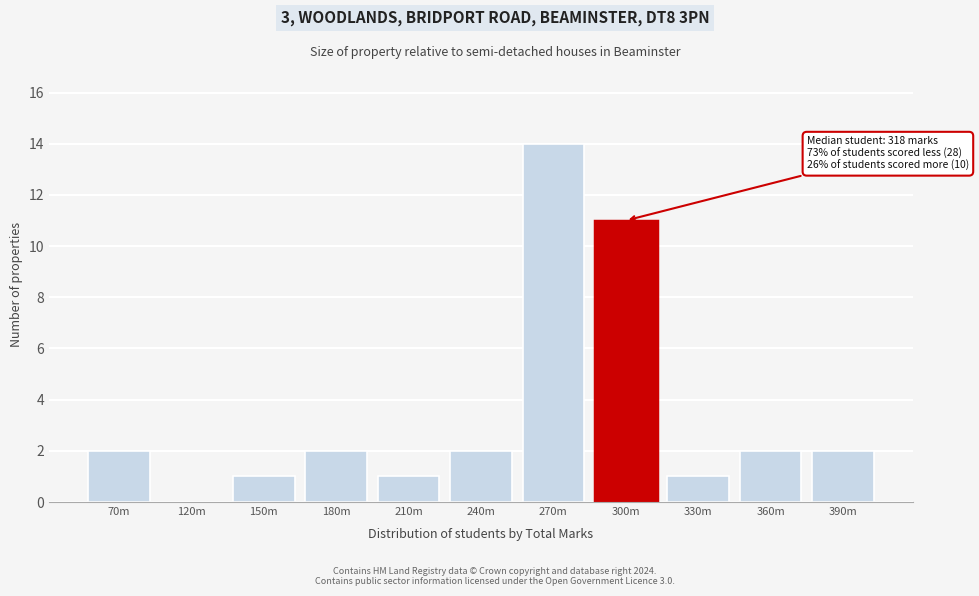

Reading right to left, extract all data points from this chart.

390m=2	360m=2	330m=1	300m=11	270m=14	240m=2	210m=1	180m=2	150m=1	120m=0	70m=2